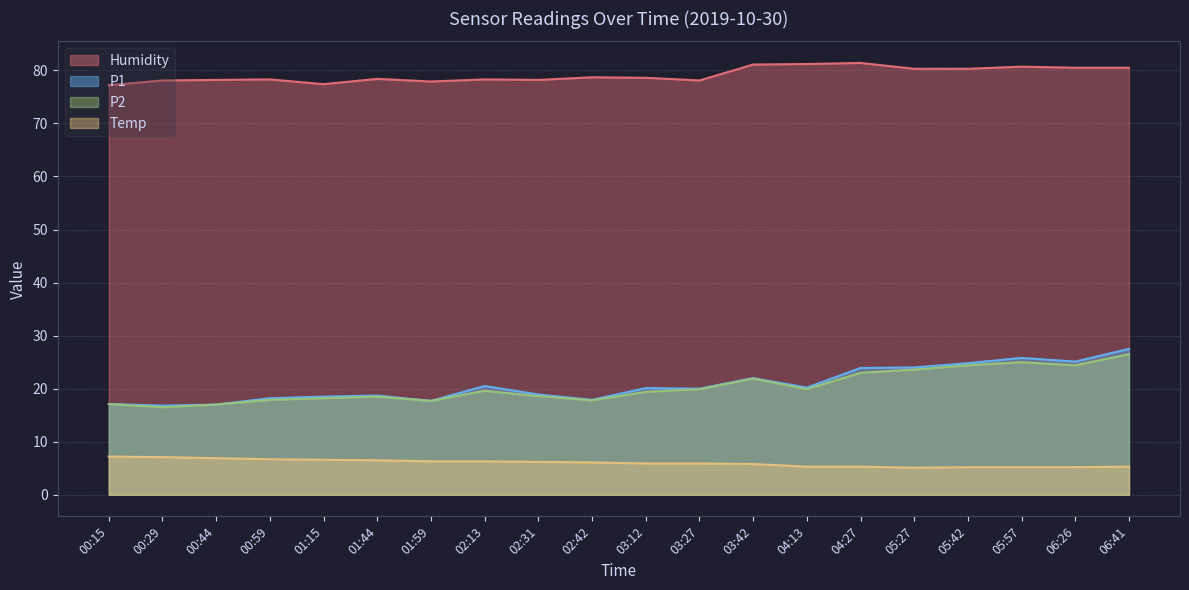

Reading right to left, list all the values displayed in this chart.

Humidity: 80.5	80.5	80.7	80.3	80.3	81.4	81.2	81.1	78.1	78.6	78.7	78.2	78.3	77.9	78.4	77.4	78.3	78.2	78.1	77.2
P1: 27.5	25.1	25.8	24.8	24.0	23.9	20.2	22.0	20.0	20.1	17.9	18.9	20.5	17.7	18.7	18.5	18.2	17.0	16.8	17.1
P2: 26.5	24.4	25.0	24.4	23.6	23.0	19.9	21.9	19.9	19.4	17.8	18.6	19.6	17.7	18.5	18.2	17.9	17.0	16.5	17.1
Temp: 5.3	5.2	5.2	5.2	5.1	5.3	5.3	5.8	5.9	5.9	6.1	6.2	6.3	6.3	6.5	6.6	6.7	6.9	7.1	7.2